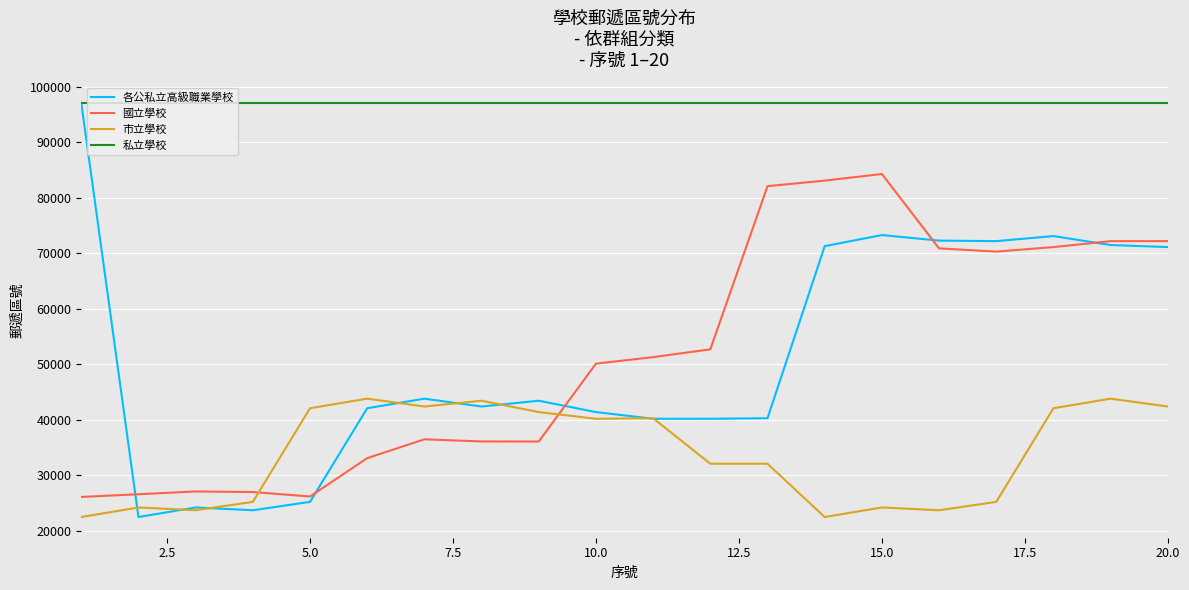

What is the sum of all 私立學校 values?

1940820